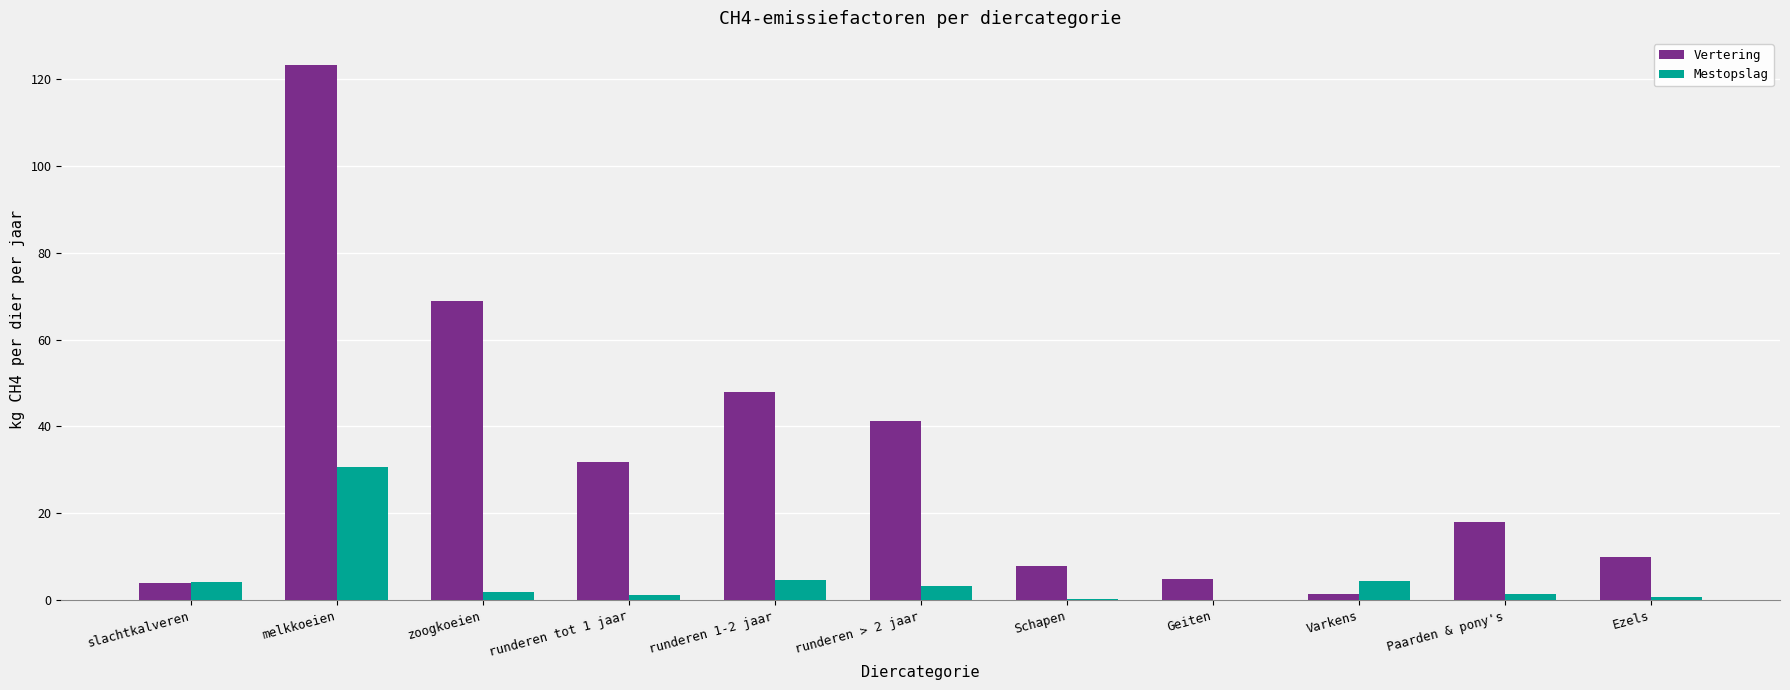

What is the highest value of the Mestopslag series?

30.6